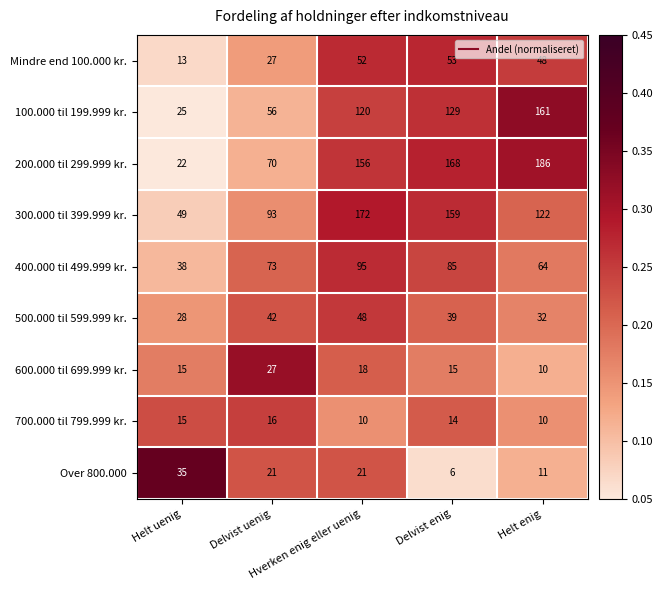

What is the minimum value shown in the chart?

6